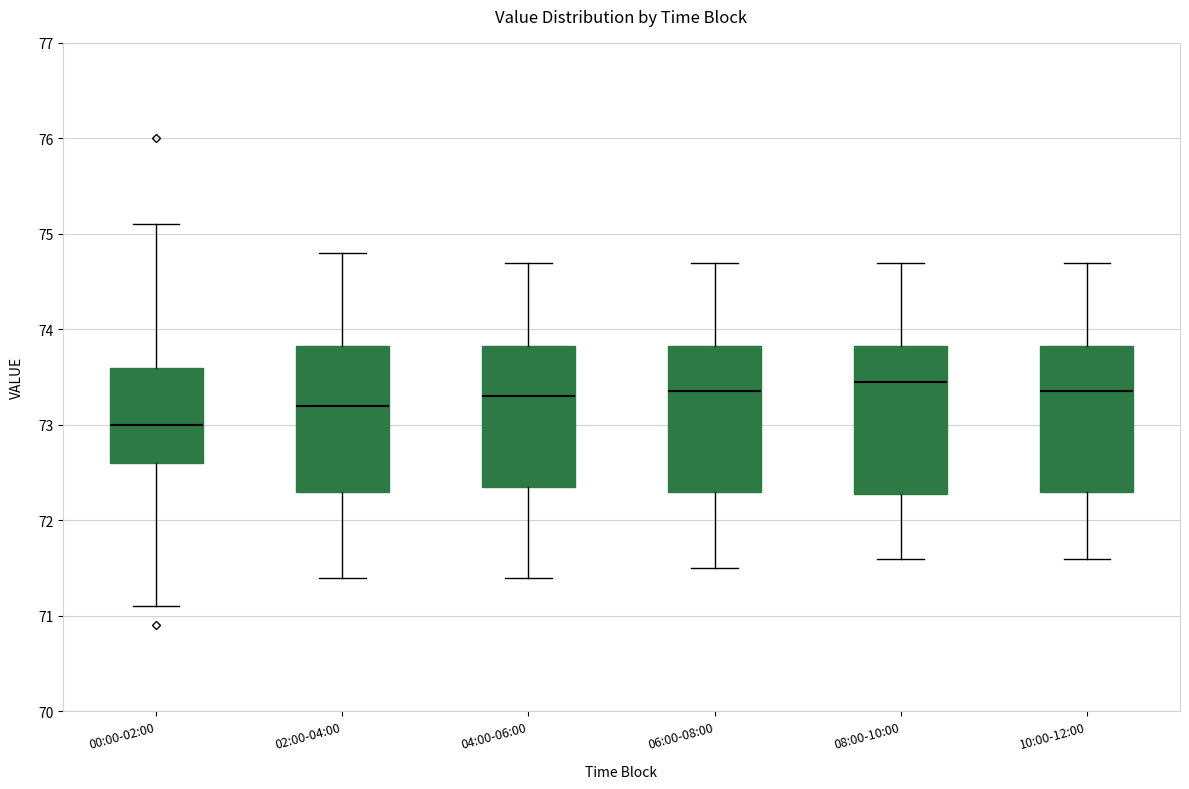

Where does the upper whisker of the box for 06:00-08:00 end on the y-axis? The values are not printed on the chart, so give them approximately, as read against the axis.

74.7